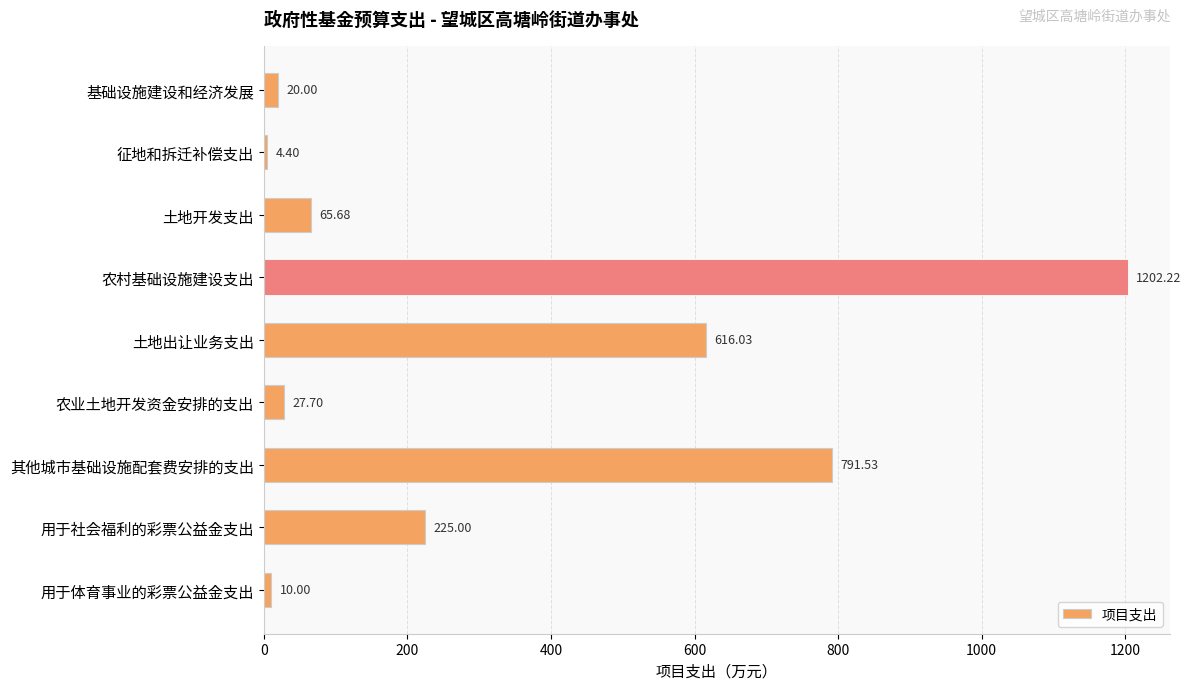

At which category does the chart reach its peak across all series?

农村基础设施建设支出